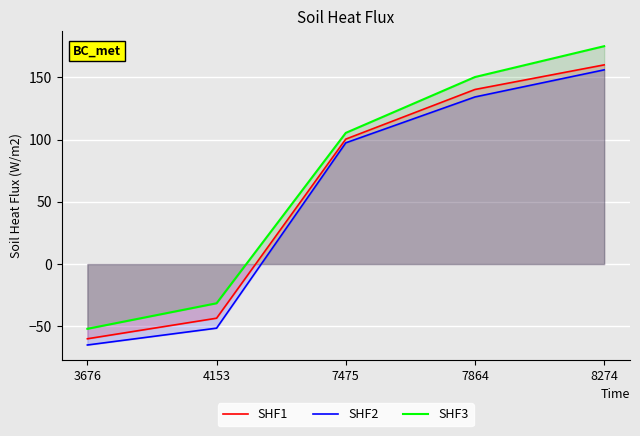

Between 7475 and 4153, which is larger?

7475